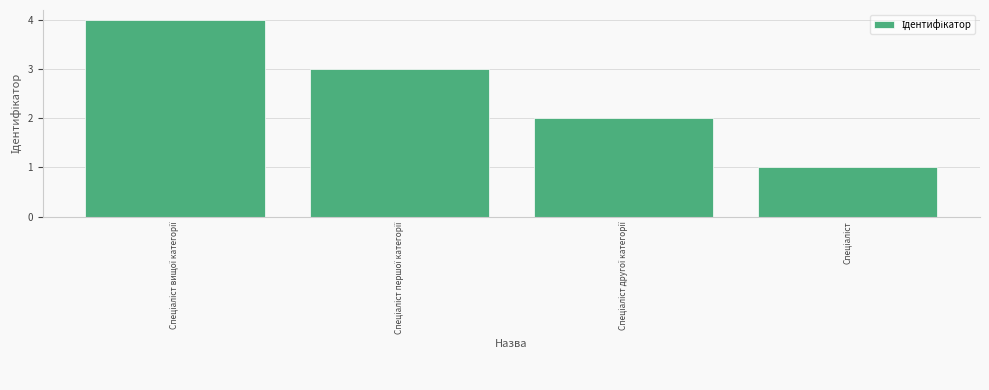

What is the sum of all values?

10